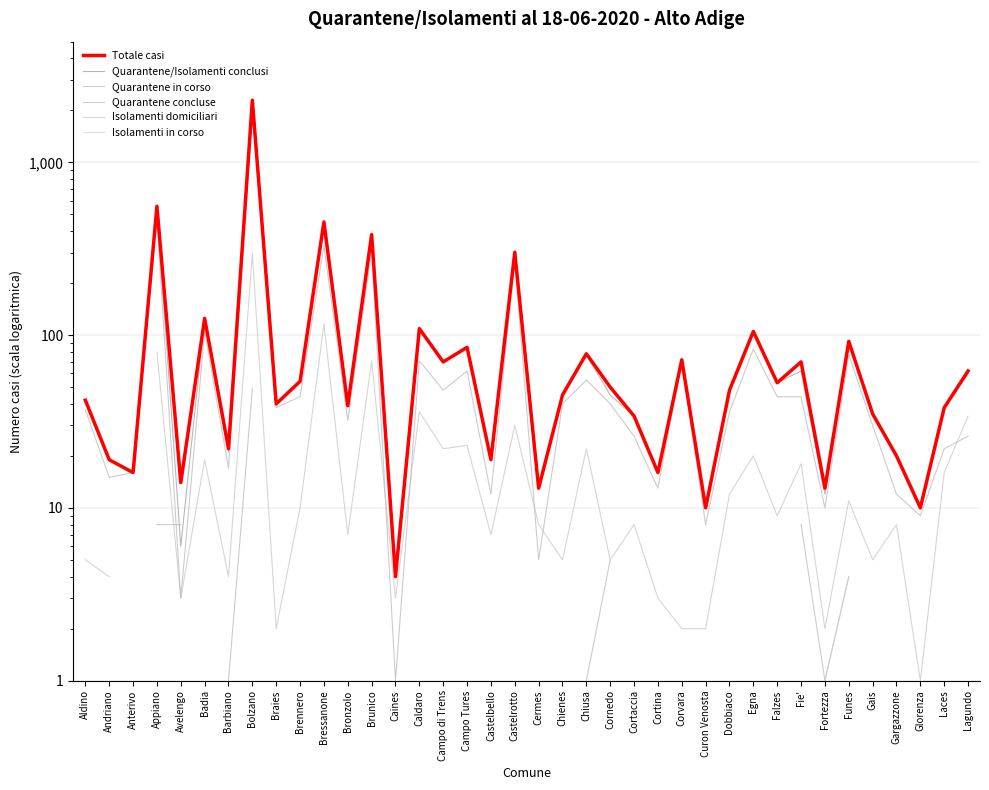

Which series changed the most between Cermes and Corvara?

Quarantene concluse